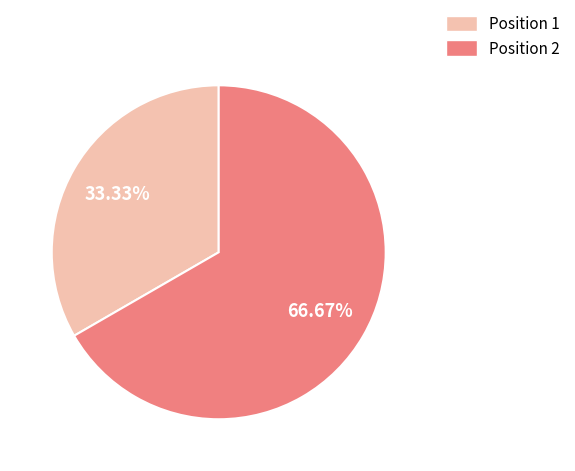

What is the ratio of the value at Position 1 to the value at Position 2?

0.5